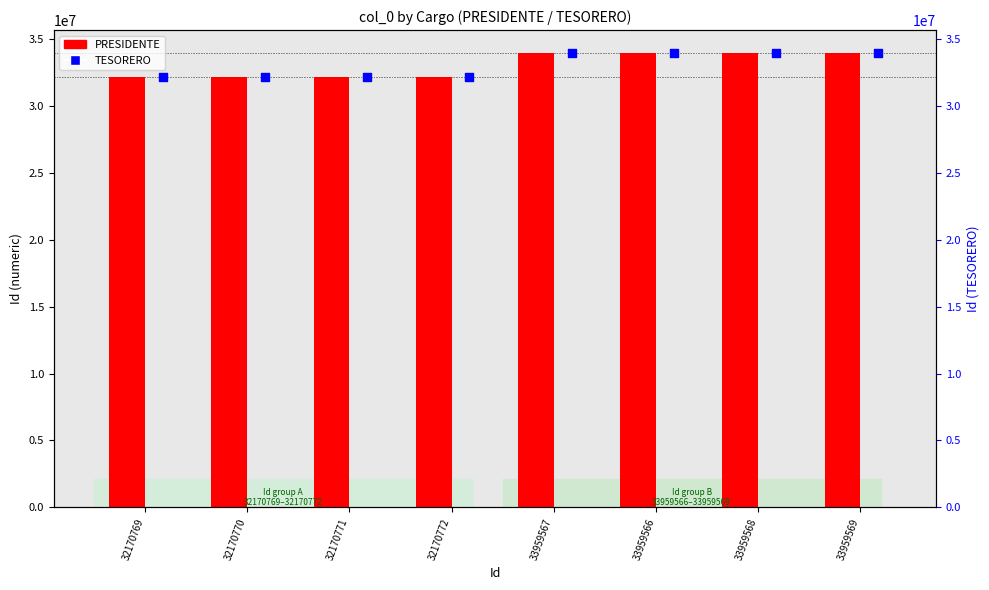

Which series contains the lowest Y value?

PRESIDENTE